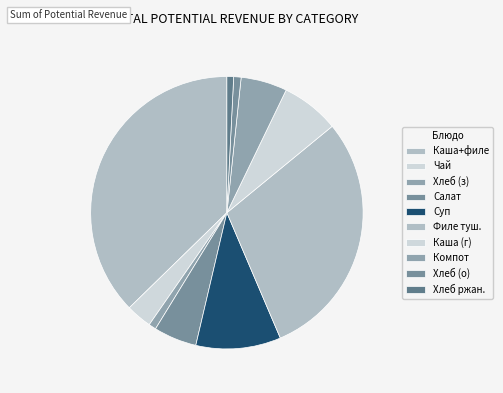

Count the number of slices in the pie.

10